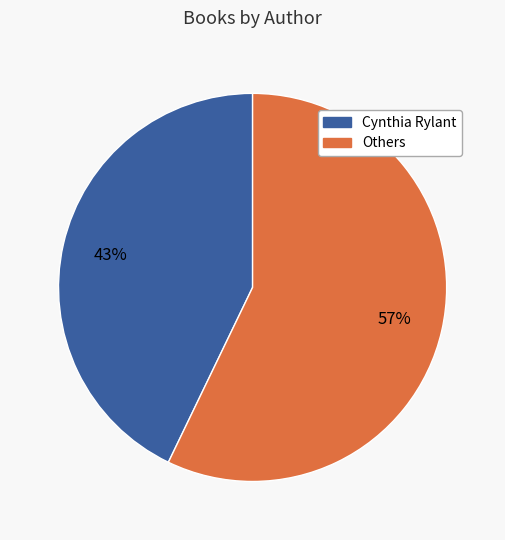

Does any single category account for the majority?

Yes